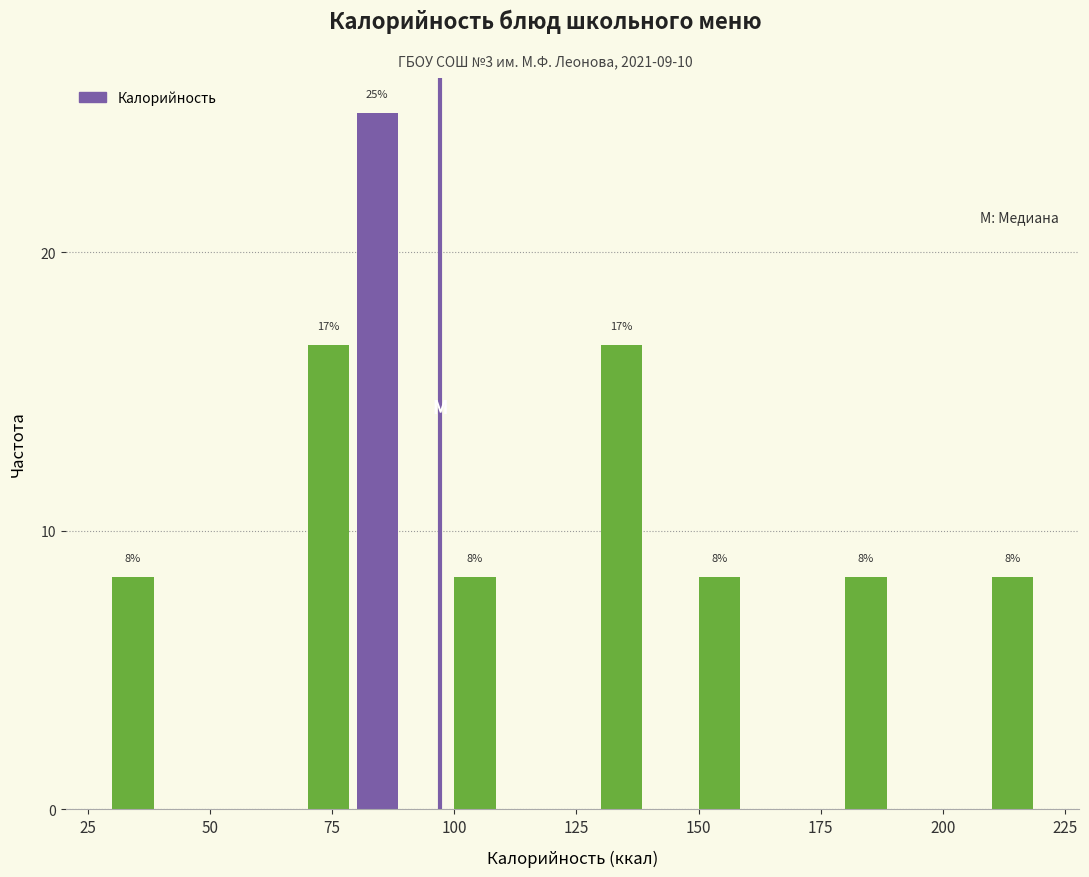

Read against the x-axis, roughly where is the centre of the tallest bar?

85